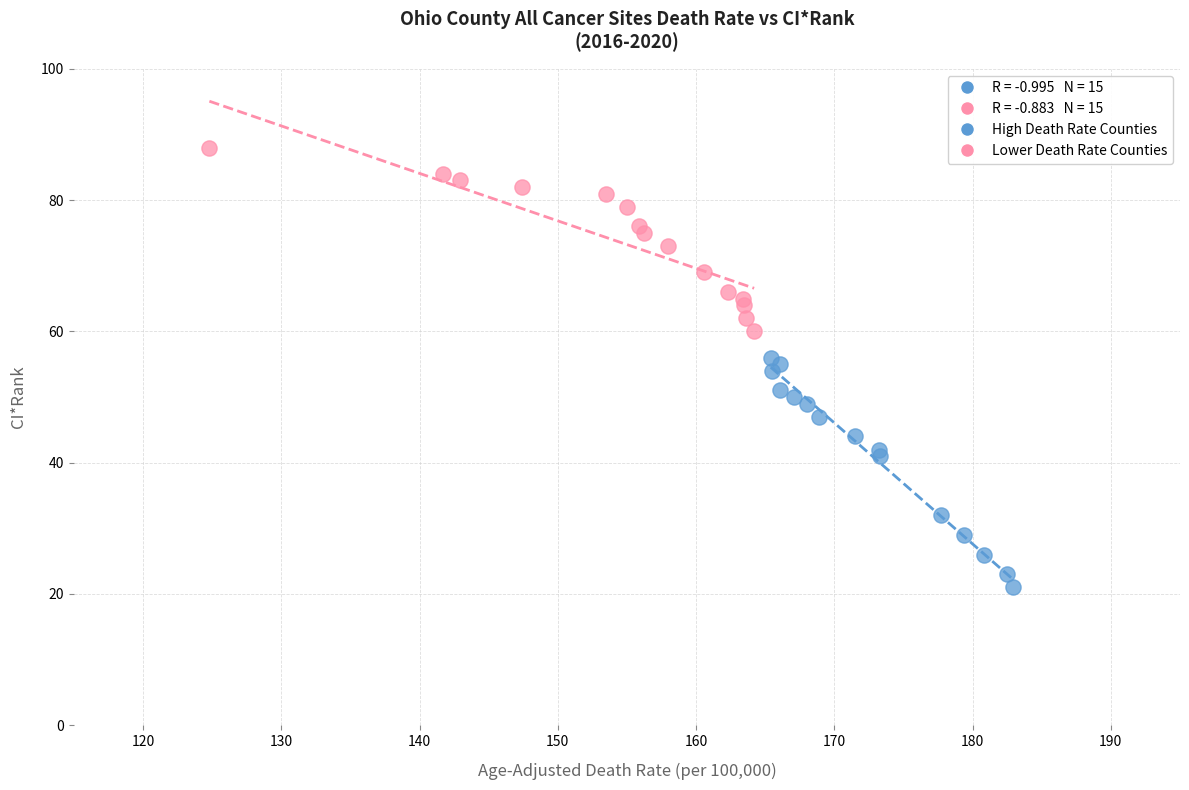

Which series has the largest Y range (max minus min)?

High Death Rate Counties